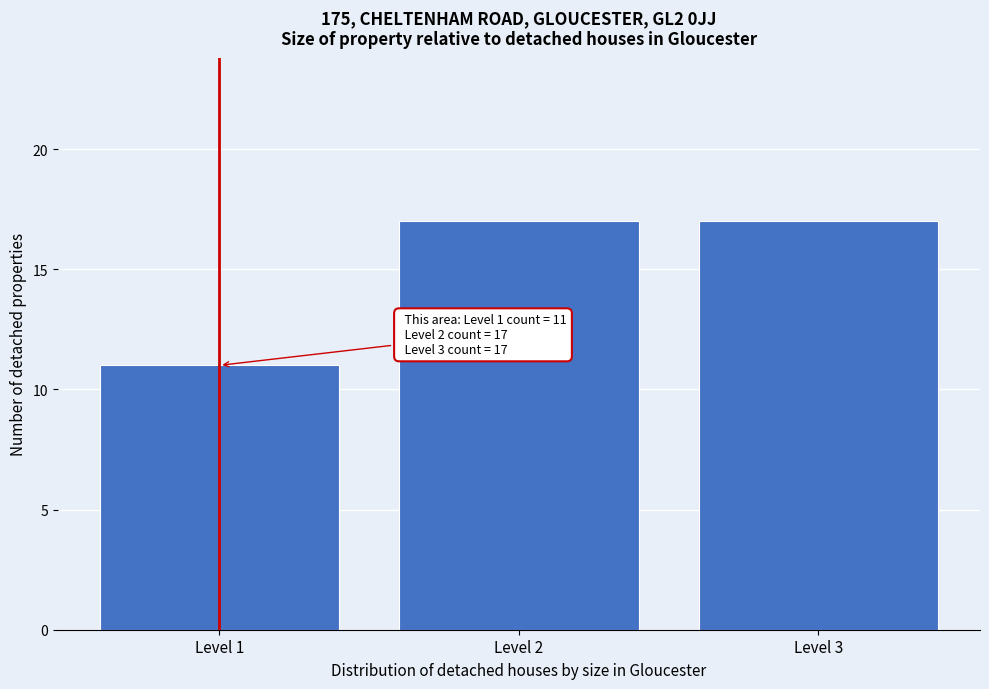

Reading right to left, what are all the values shown in this chart?

Level 3=17	Level 2=17	Level 1=11